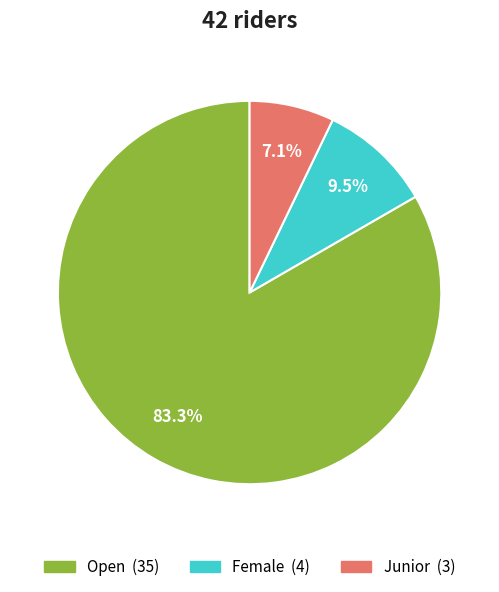

To the nearest percent, what portion does Open represent?

83%